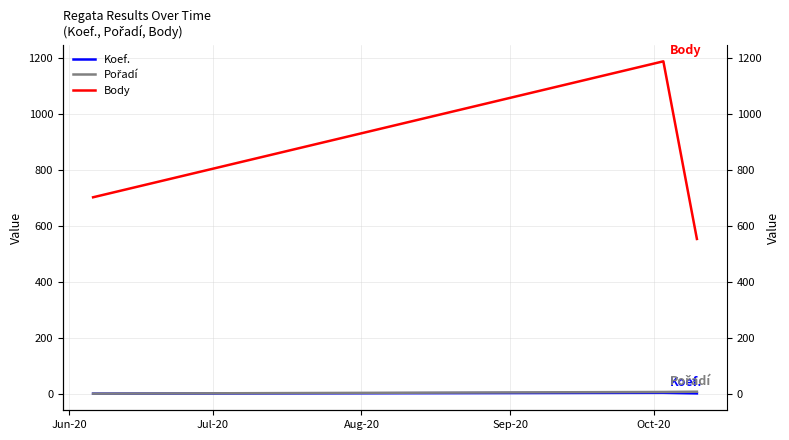

Which series has the largest total across all categories?

Body